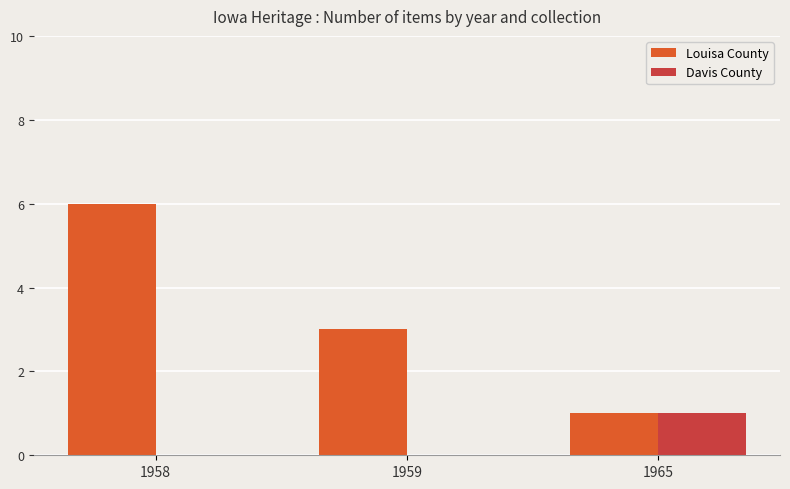

Which series has the largest total across all categories?

Louisa County